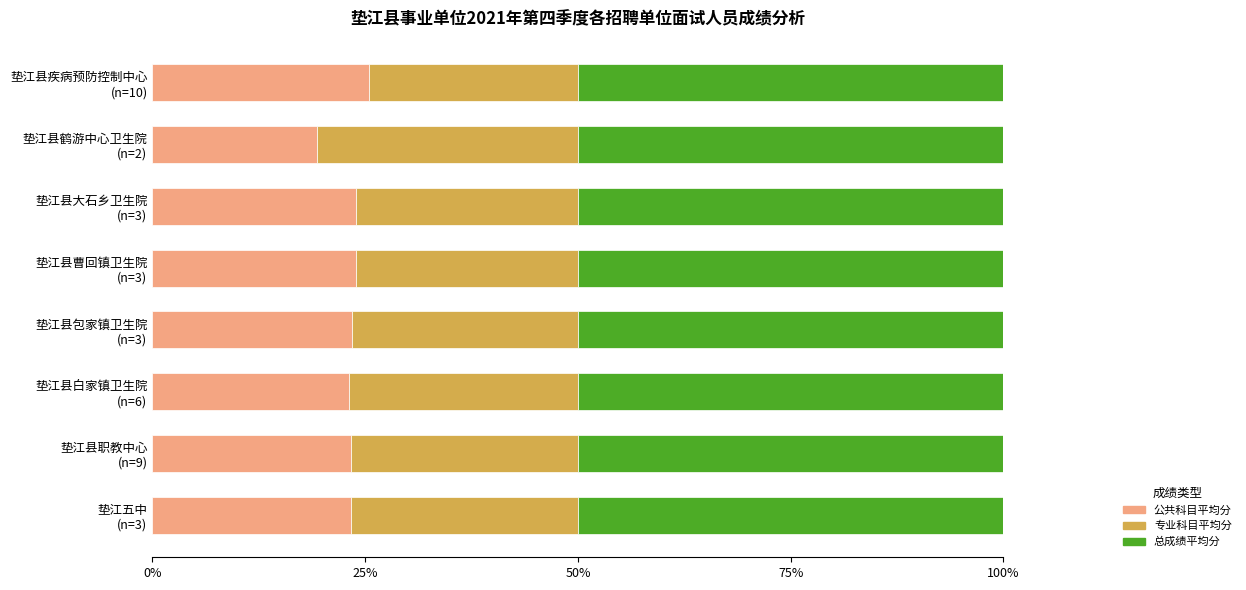

What is the sum of all 公共科目平均分 values?

186.0